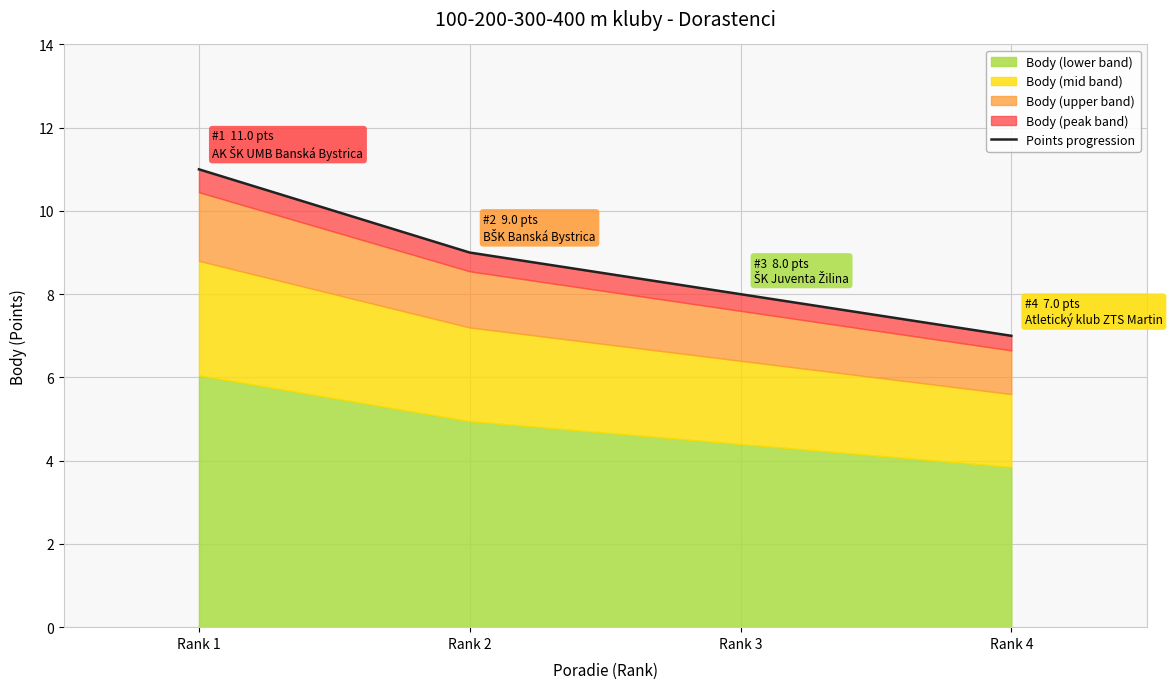

Rank the categories by value from highest to lowest.

Rank 1, Rank 2, Rank 3, Rank 4